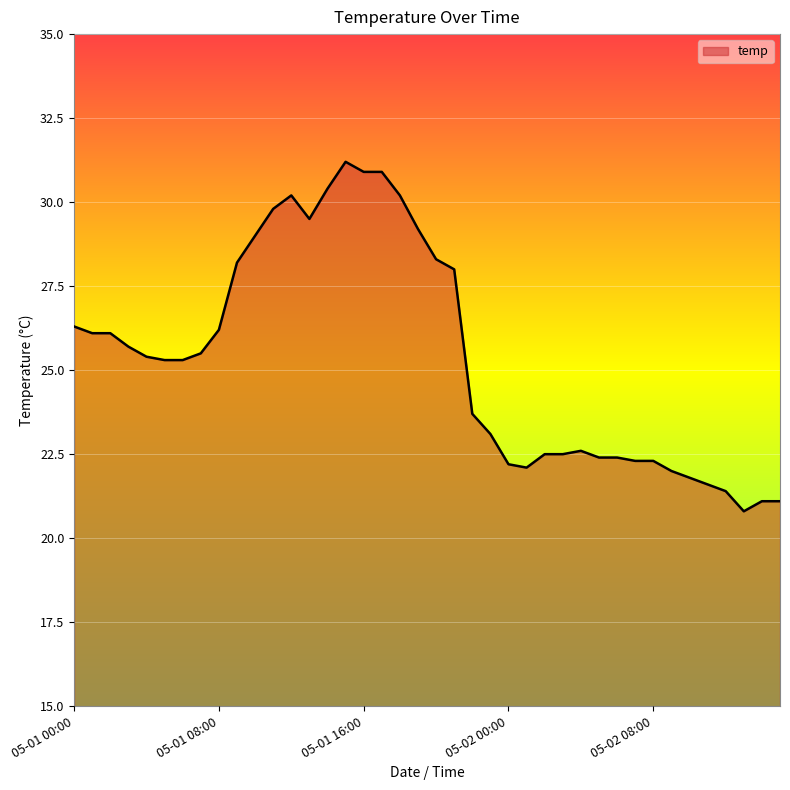

What is the sum of all values?

1015.6